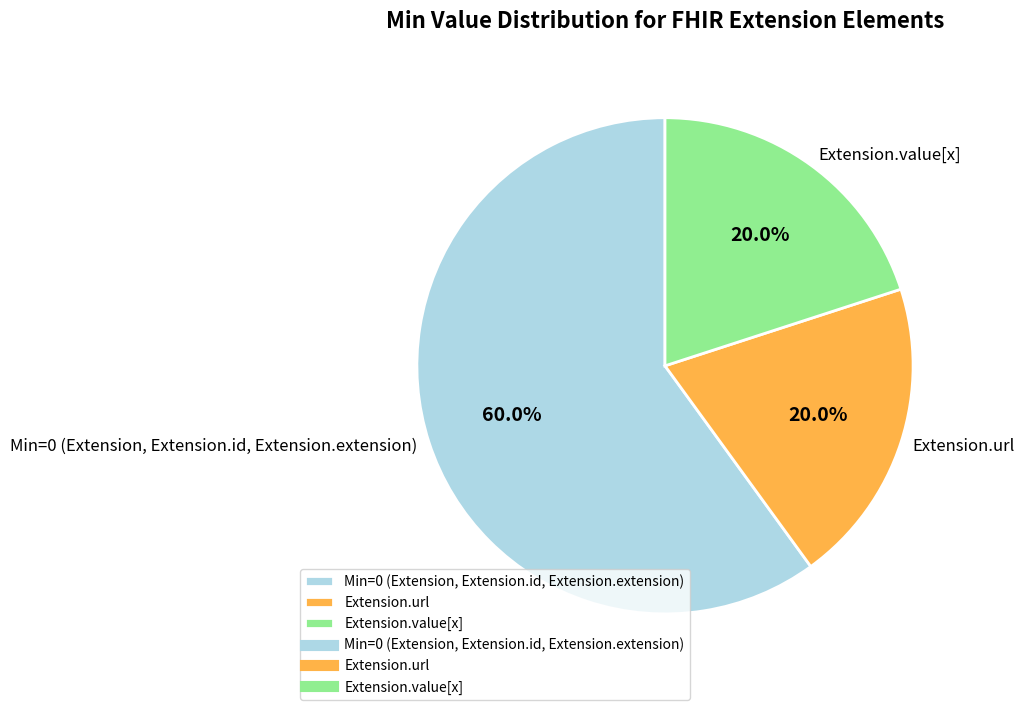

Is there a majority slice in this chart?

Yes